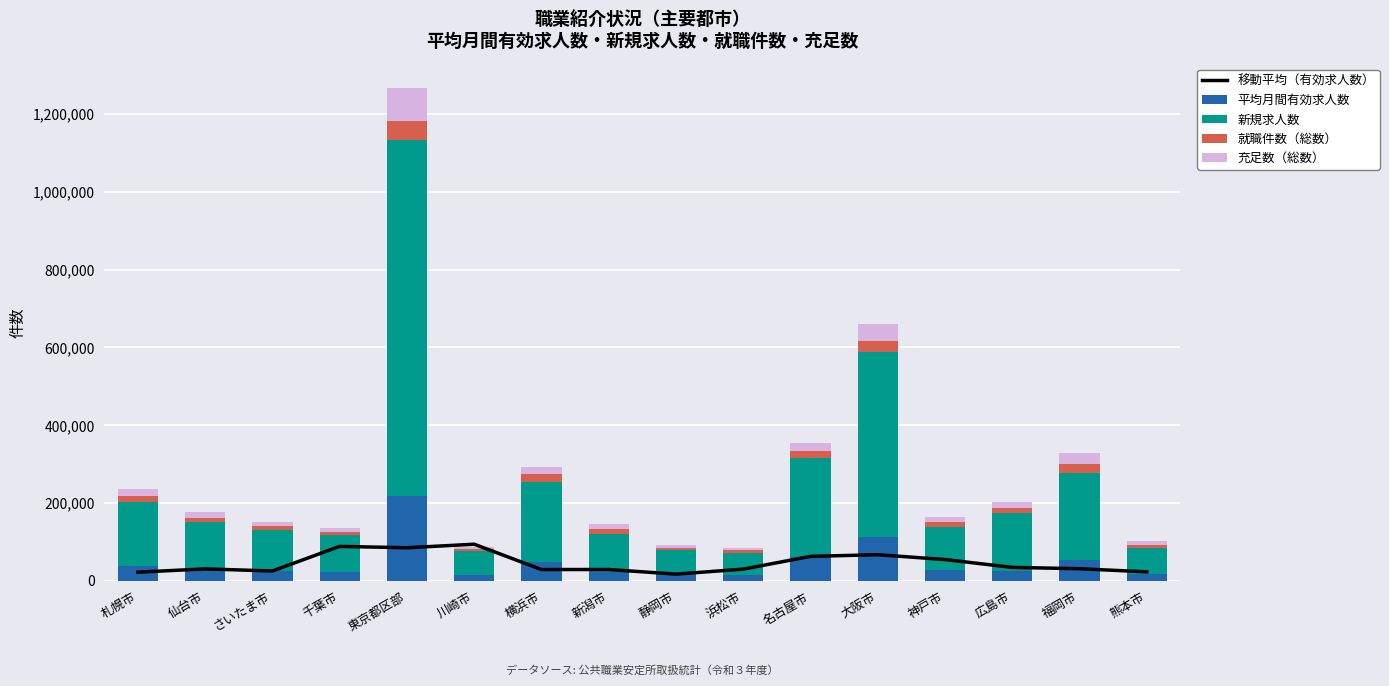

The 移動平均（有効求人数） series shows 54822.5 at 神戸市. True or false?

True